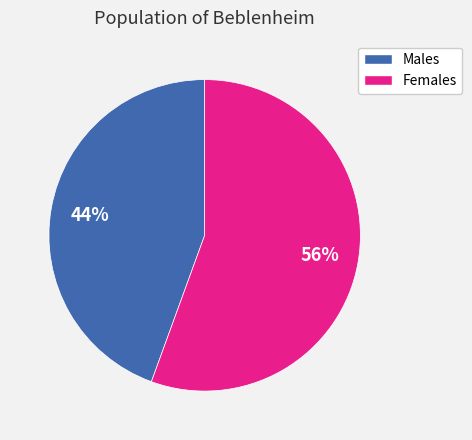

Is there any slice that represents more than half of the pie?

Yes